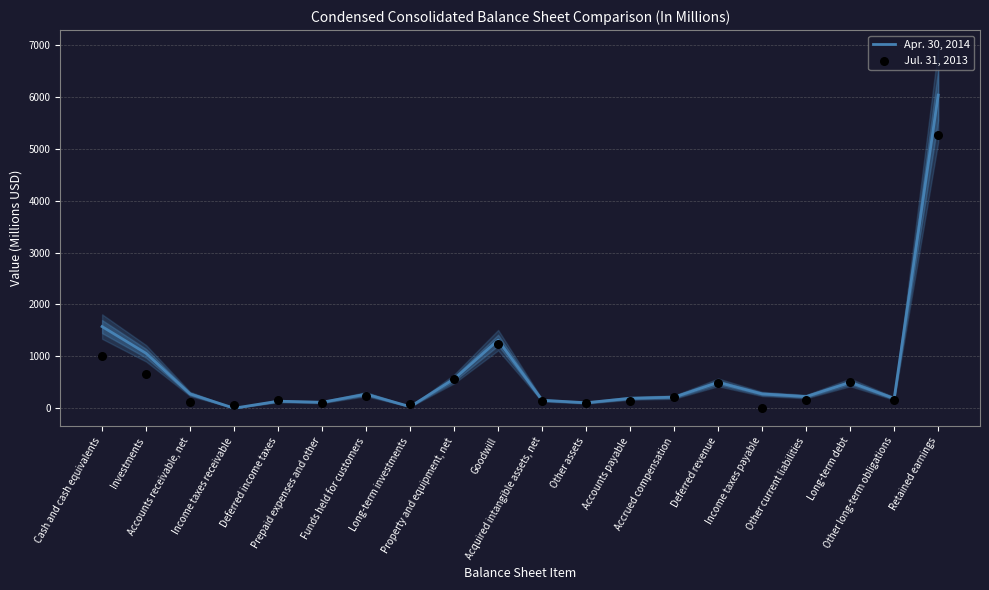

Is the value of Jul. 31, 2013 at Investments greater than the value of Apr. 30, 2014 at Deferred revenue?

Yes